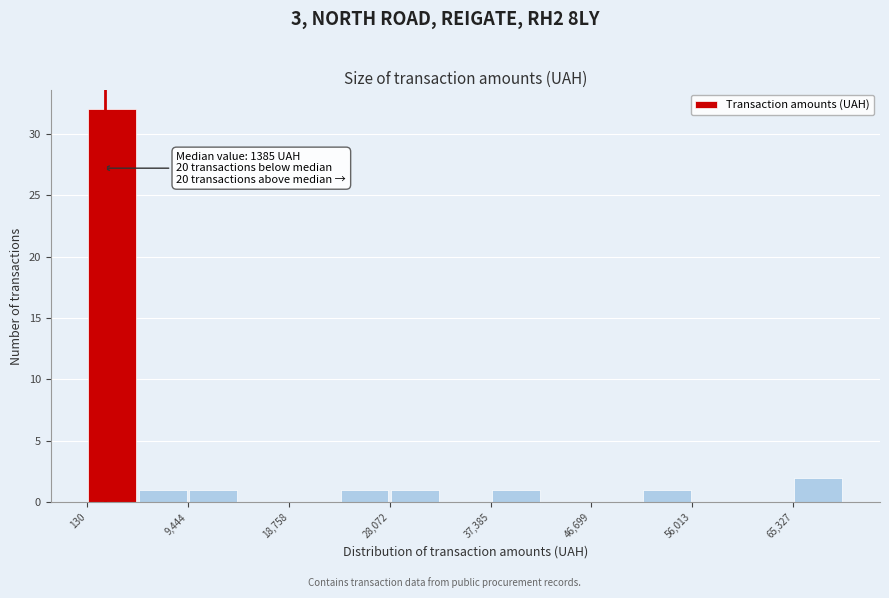

Which range on the x-axis has the tallest bar?

0 to 5000